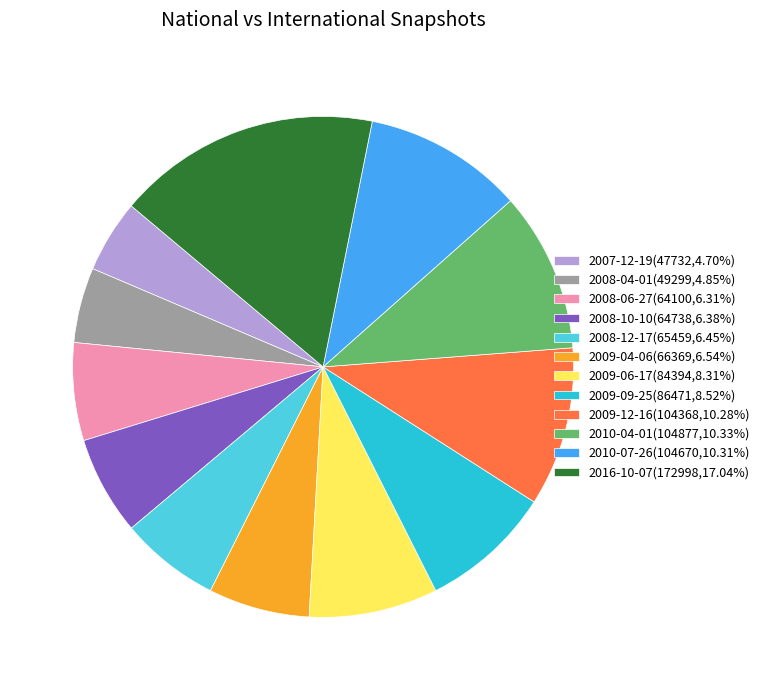

Is there any slice that represents more than half of the pie?

No